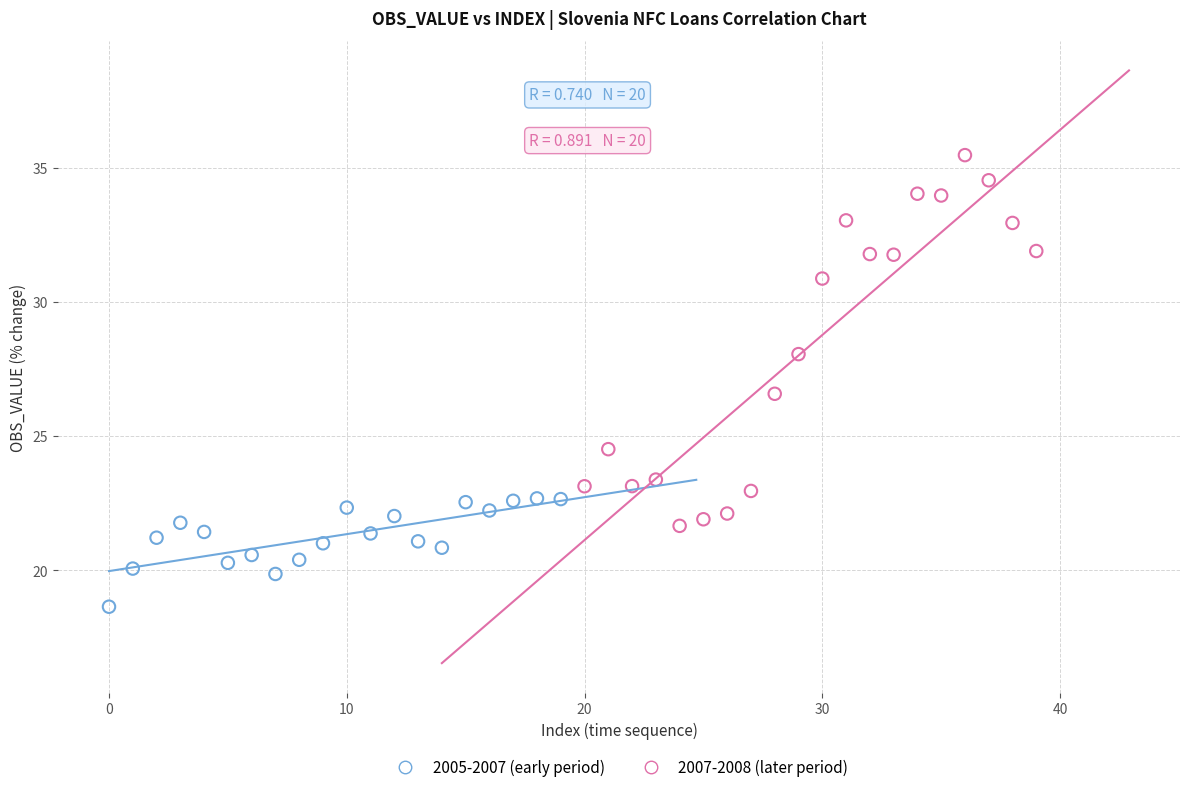

Which series has the largest Y range (max minus min)?

2007-2008 (later period)